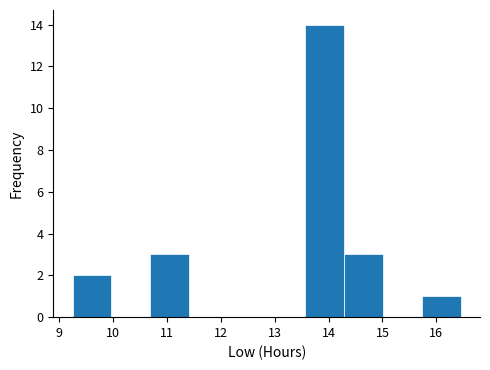

Reading left to right, list every bar in this chart as the range it spans on the x-axis followed by its height. Neither the bar edges nor the heights are printed on the chart, so give them approximately, as read against the axes.

9.25 to 9.97: 2
9.97 to 10.69: 0
10.69 to 11.41: 3
11.41 to 12.13: 0
12.13 to 12.85: 0
12.85 to 13.57: 0
13.57 to 14.29: 14
14.29 to 15.01: 3
15.01 to 15.73: 0
15.73 to 16.45: 1